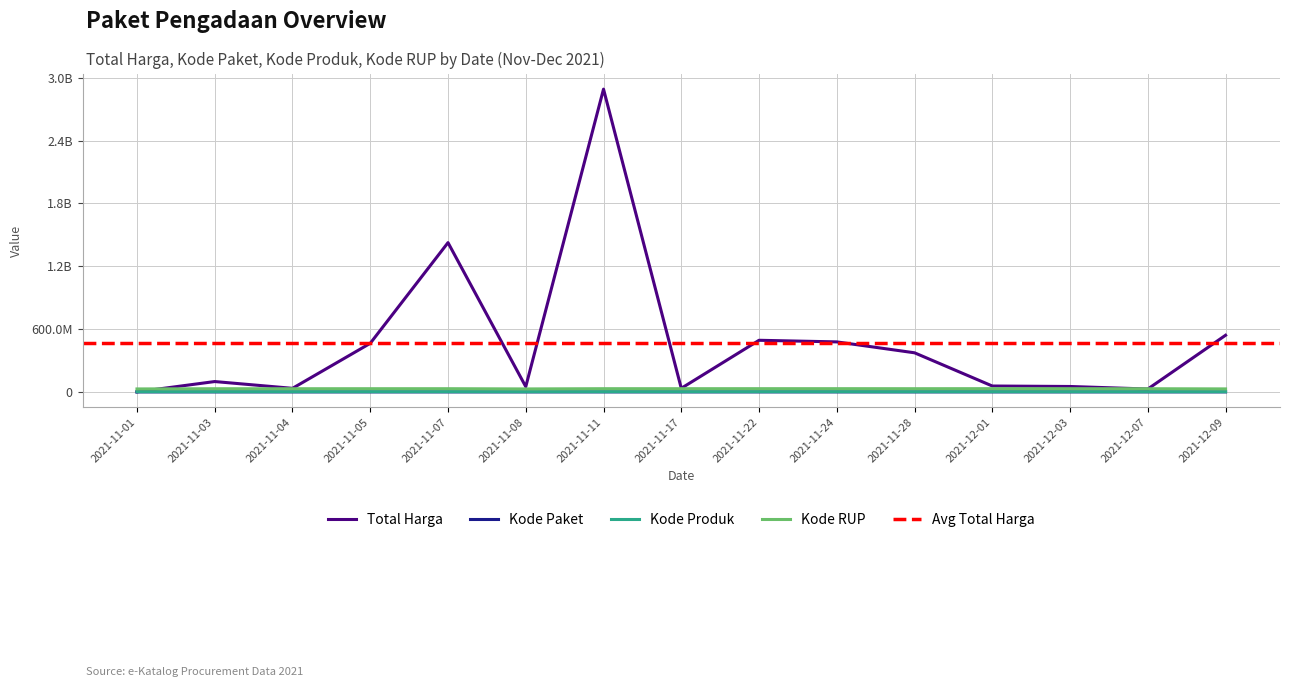

Reading left to right, extract all data points from this chart.

Total Harga: 2021-11-01=333600	2021-11-03=98772570	2021-11-04=34000000	2021-11-05=464002100	2021-11-07=1425867900	2021-11-08=49730040	2021-11-11=2892122000	2021-11-17=34292000	2021-11-22=493000000	2021-11-24=477600000	2021-11-28=373404000	2021-12-01=56152800	2021-12-03=51601000	2021-12-07=27412000	2021-12-09=541071000
Kode Paket: 2021-11-01=464	2021-11-03=5449	2021-11-04=8530	2021-11-05=13652	2021-11-07=16823	2021-11-08=17272	2021-11-11=28271	2021-11-17=40112	2021-11-22=55826	2021-11-24=70453	2021-11-28=91101	2021-12-01=103541	2021-12-03=117783	2021-12-07=128516	2021-12-09=139817
Kode Produk: 2021-11-01=1479674	2021-11-03=1477921	2021-11-04=1498322	2021-11-05=1519264	2021-11-07=1481562	2021-11-08=1294388	2021-11-11=1518309	2021-11-17=1305852	2021-11-22=1519260	2021-11-24=1481562	2021-11-28=1318333	2021-12-01=1350905	2021-12-03=1286873	2021-12-07=1297110	2021-12-09=1302598
Kode RUP: 2021-11-01=28171087	2021-11-03=30089034	2021-11-04=30089034	2021-11-05=30372232	2021-11-07=30428912	2021-11-08=28171469	2021-11-11=30478474	2021-11-17=30416731	2021-11-22=30636058	2021-11-24=30670893	2021-11-28=30363247	2021-12-01=30745112	2021-12-03=30527421	2021-12-07=30089034	2021-12-09=28497118